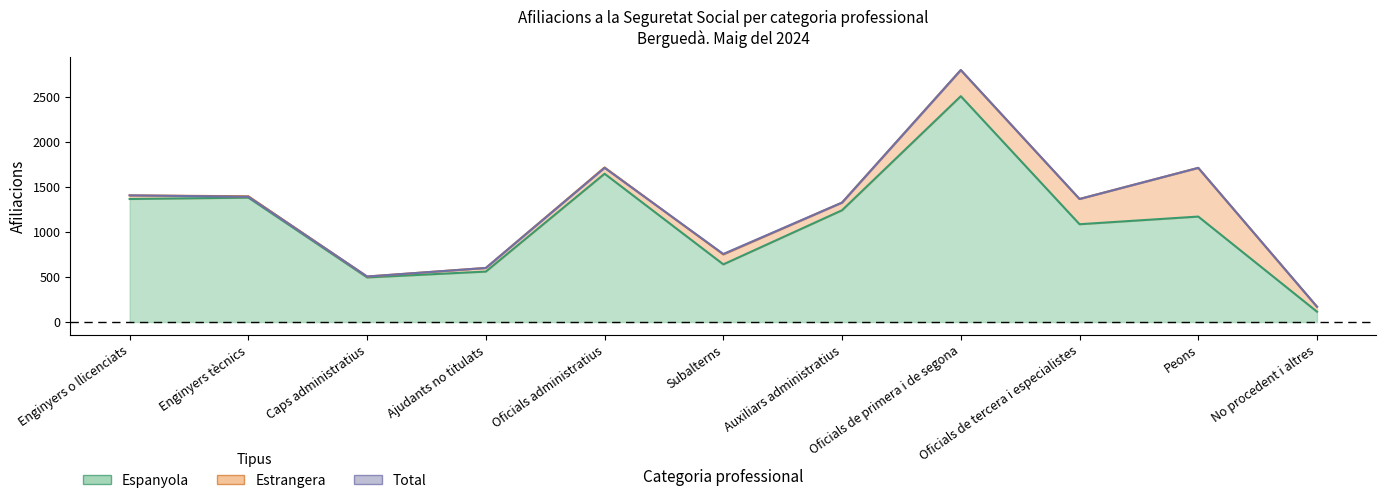

Which series changed the most between Enginyers tècnics and Oficials de tercera i especialistes?

Espanyola